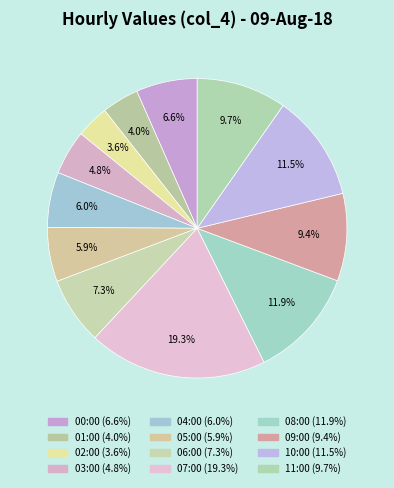

Count the number of slices in the pie.

12